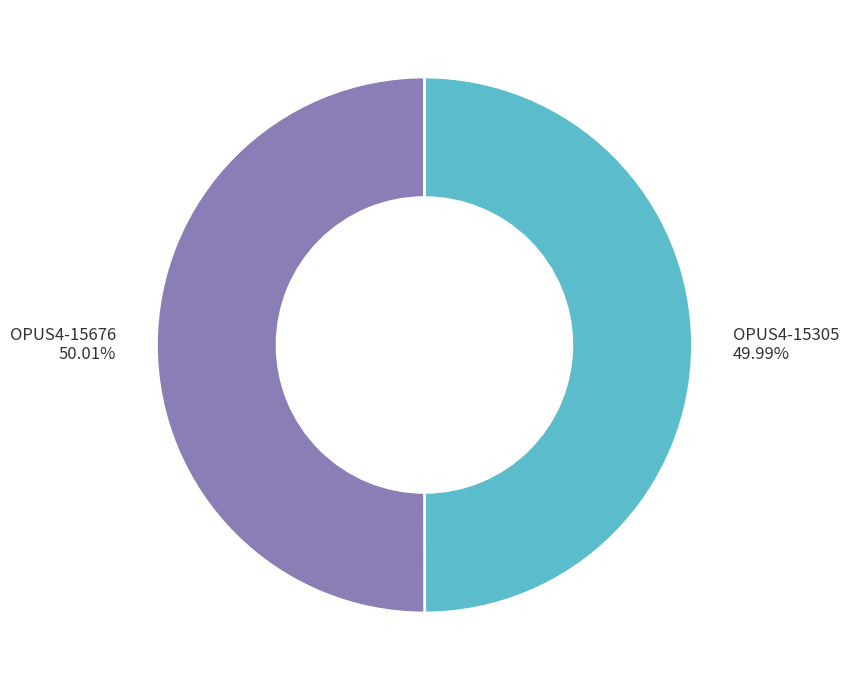

The OPUS4-15305 slice represents 61% of the pie. True or false?

False